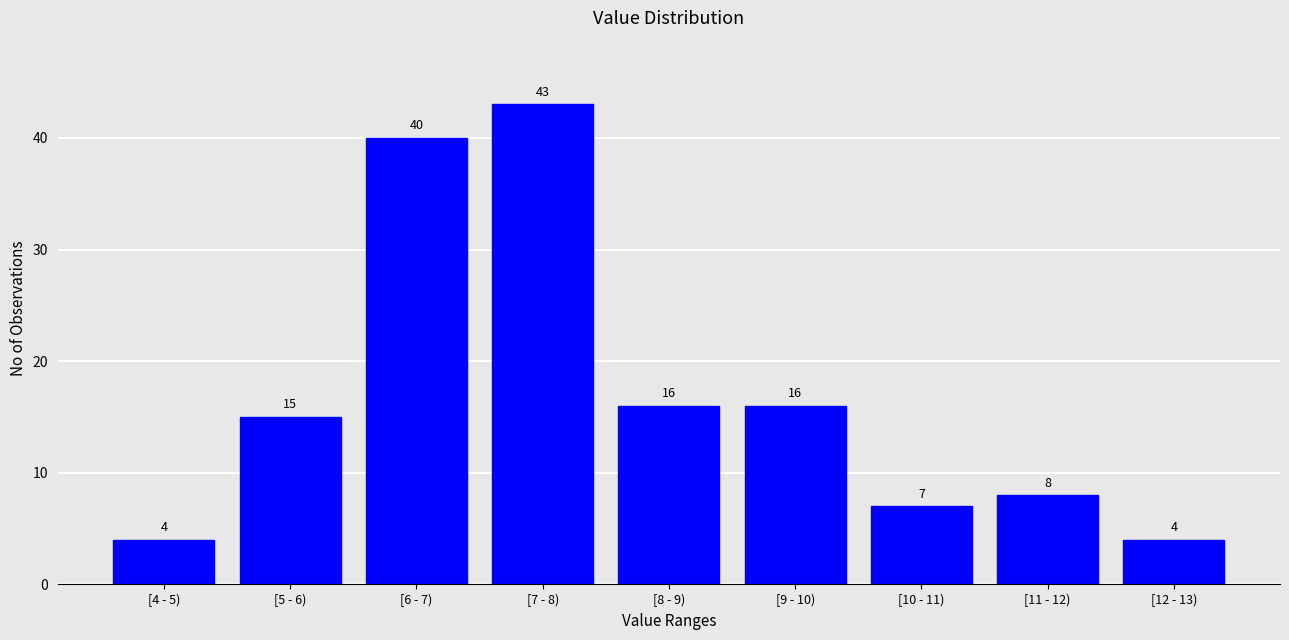

Reading right to left, extract all data points from this chart.

[12 - 13)=4	[11 - 12)=8	[10 - 11)=7	[9 - 10)=16	[8 - 9)=16	[7 - 8)=43	[6 - 7)=40	[5 - 6)=15	[4 - 5)=4